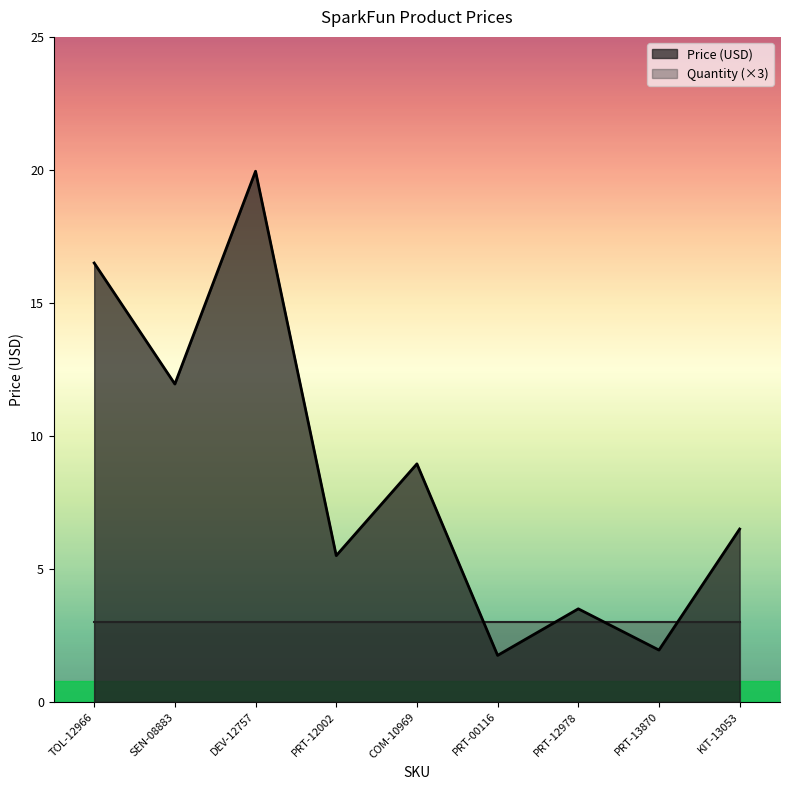

List the labels in order of value, largest first.

DEV-12757, TOL-12966, SEN-08883, COM-10969, KIT-13053, PRT-12002, PRT-12978, PRT-13870, PRT-00116